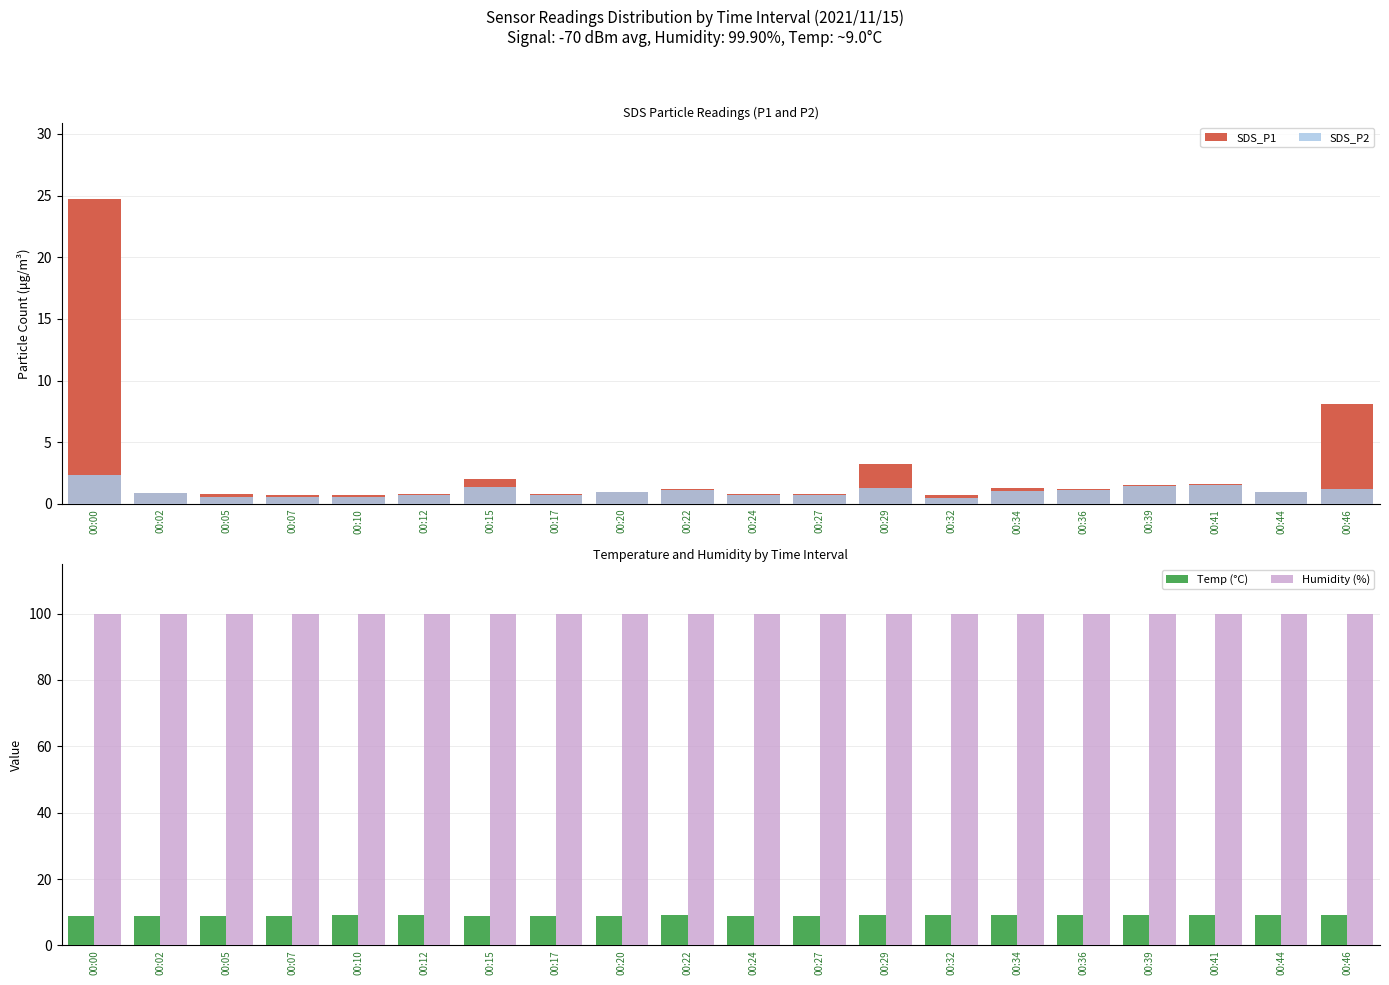

Reading left to right, transcribe all the data shown in this chart.

SDS_P1: 24.7	0.9	0.8	0.7	0.7	0.8	2.0	0.8	1.0	1.2	0.8	0.8	3.2	0.7	1.3	1.2	1.6	1.6	1.0	8.1
SDS_P2: 2.4	0.9	0.6	0.5	0.6	0.7	1.4	0.7	1.0	1.1	0.7	0.7	1.3	0.5	1.1	1.1	1.5	1.5	1.0	1.2
Temp (°C): 9.0	9.0	9.0	9.0	9.1	9.1	9.0	9.0	9.0	9.1	9.0	9.0	9.1	9.1	9.1	9.1	9.1	9.1	9.1	9.1
Humidity (%): 99.9	99.9	99.9	99.9	99.9	99.9	99.9	99.9	99.9	99.9	99.9	99.9	99.9	99.9	99.9	99.9	99.9	99.9	99.9	99.9